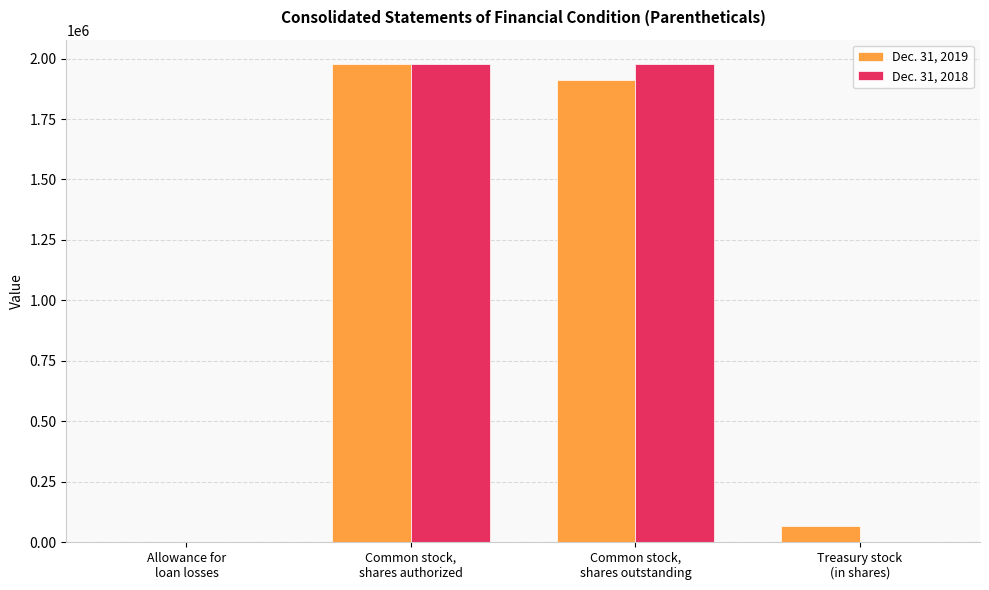

Which series has the widest spread of values?

Dec. 31, 2018